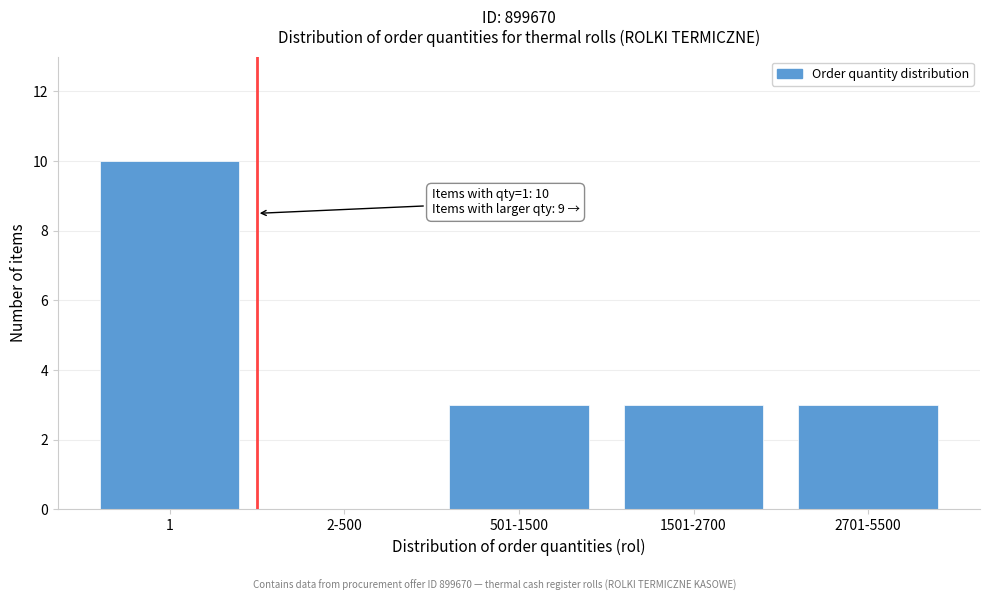

Reading left to right, extract all data points from this chart.

1=10	2-500=0	501-1500=3	1501-2700=3	2701-5500=3